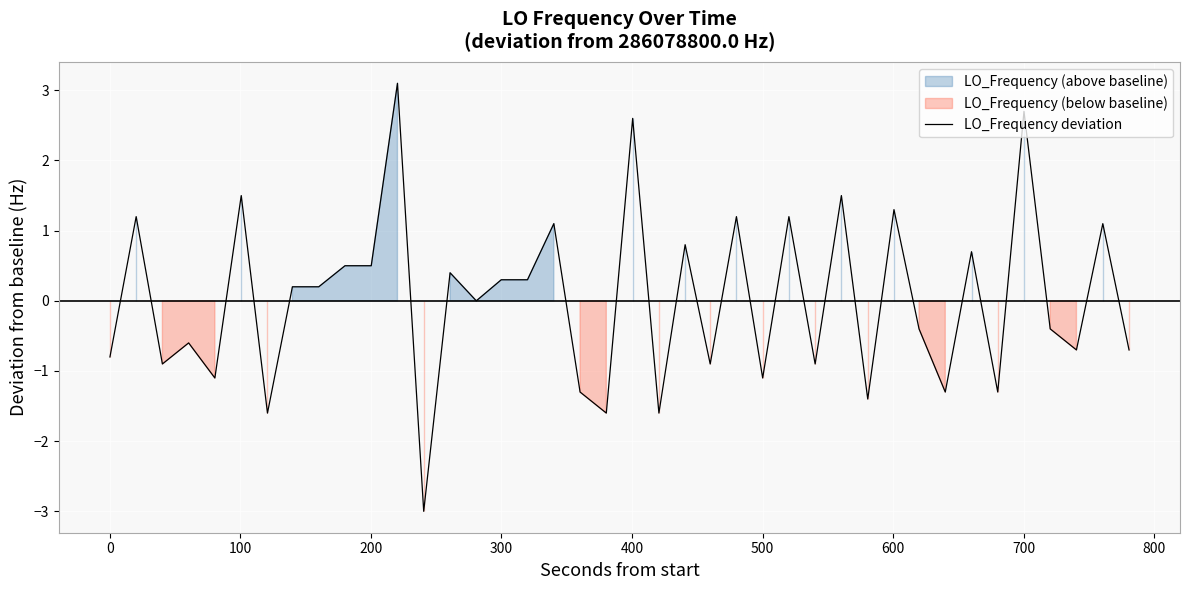

How many interior local peaks (higher than both neighbors) does the data have?

15